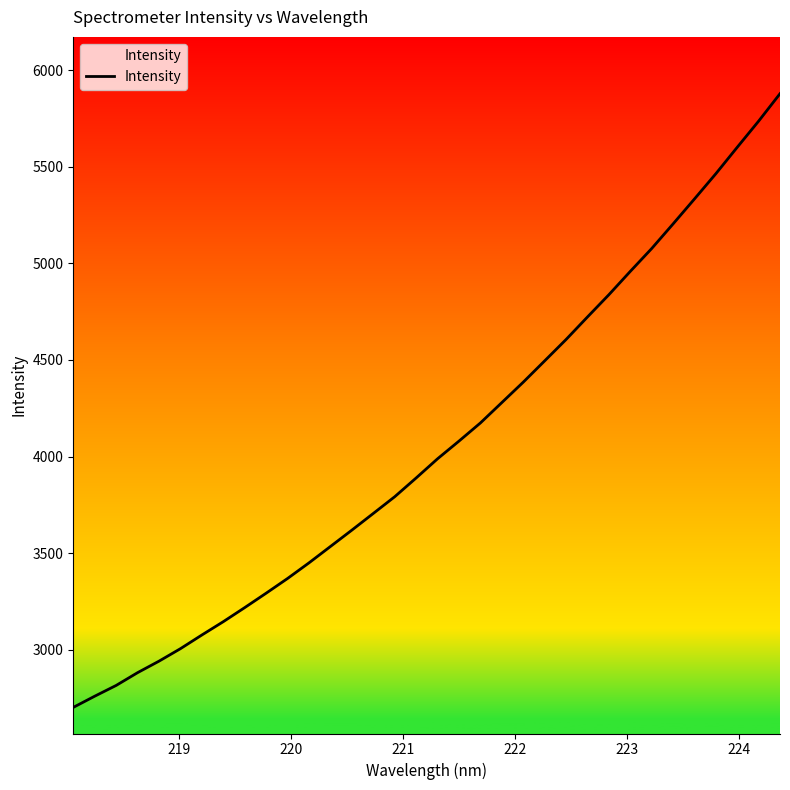

What is the difference between the maximum and minimum values?

3175.3